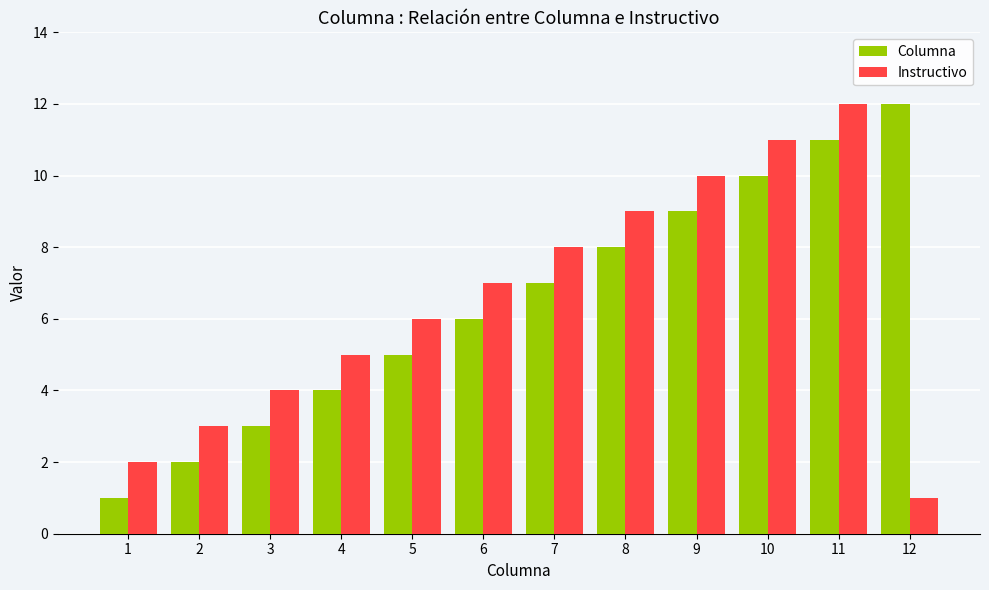

At which label does Columna reach its minimum?

1